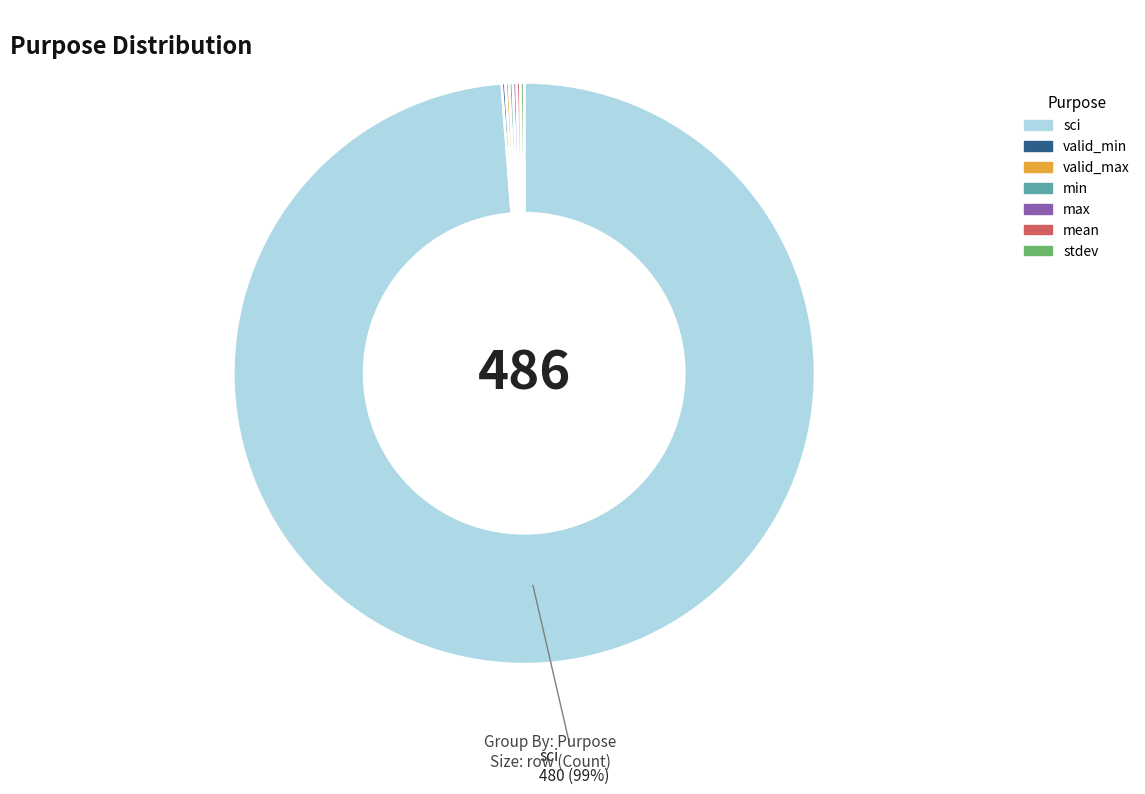

Is it true that sci is 99% of the pie?

True